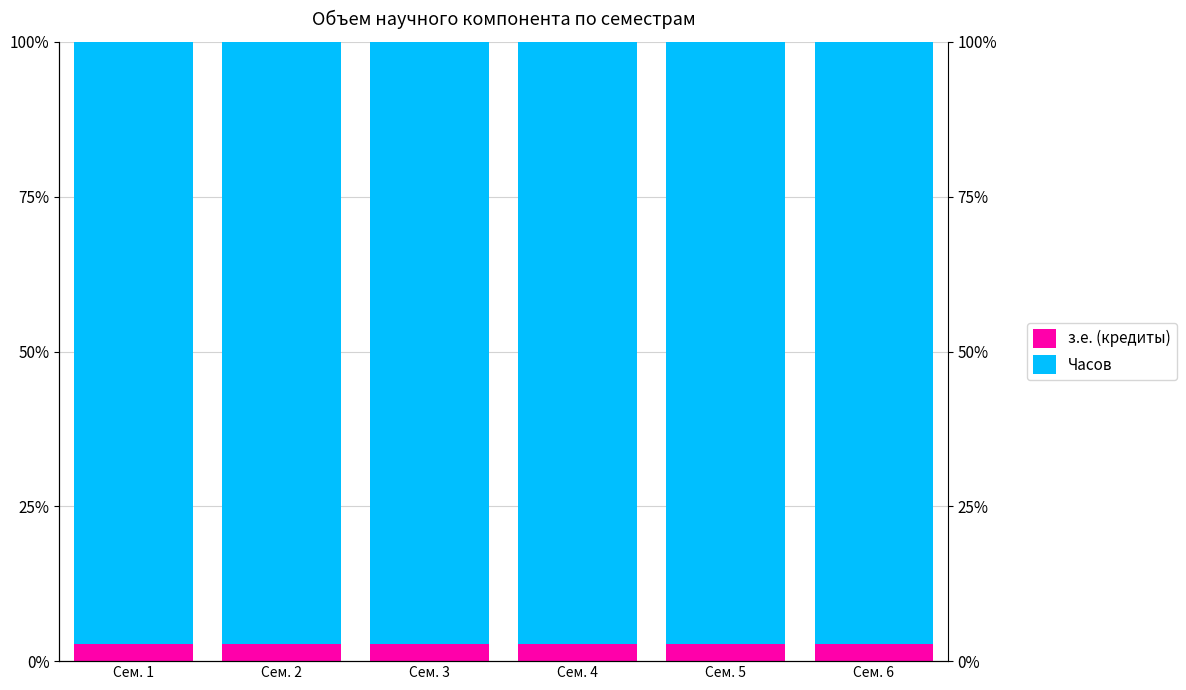

At how many categories does at least one series exceed 57?

6